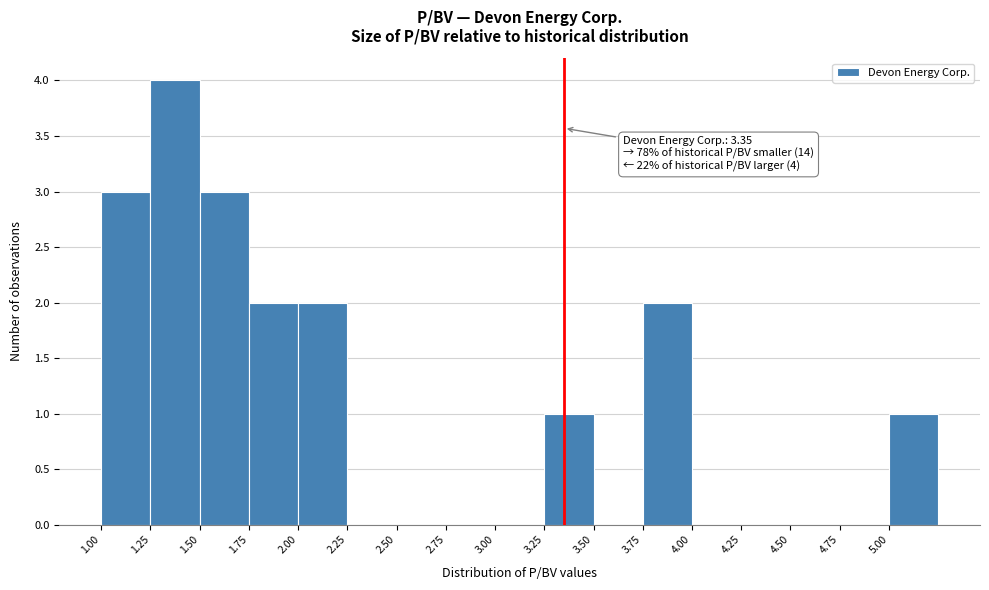

Which range on the x-axis has the tallest bar?

1.25 to 1.50